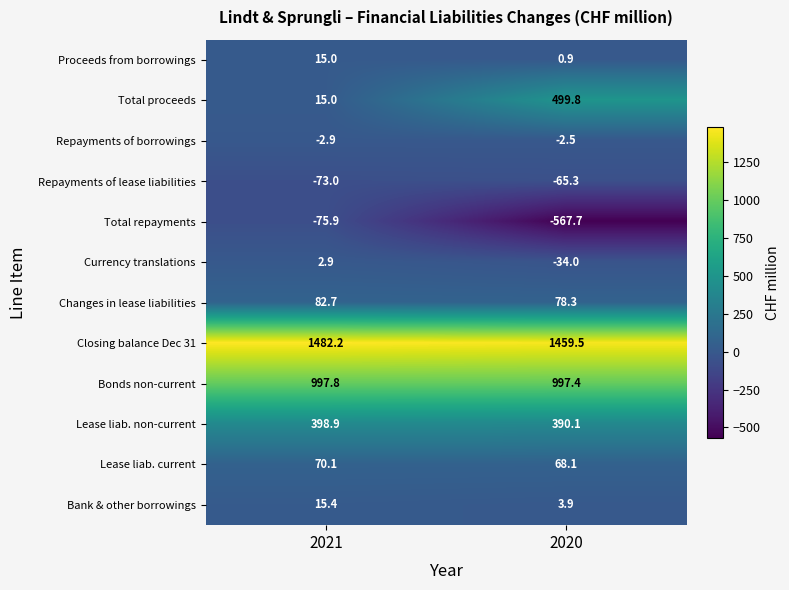

At which category is the sum across all series the highest?

2021